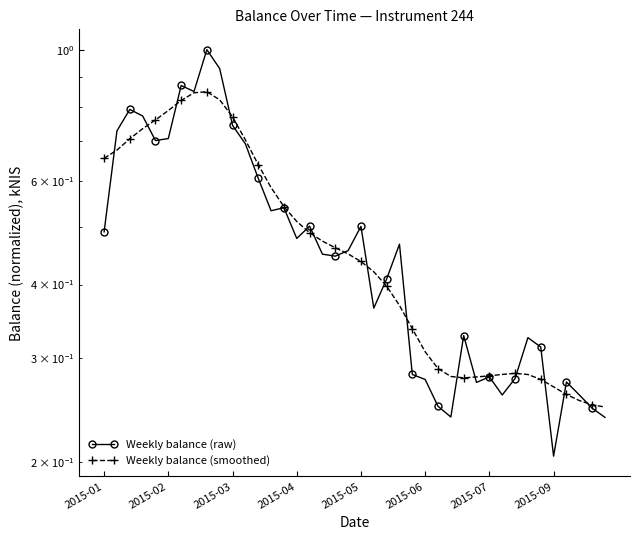

What are all the series names shown in the legend?

Weekly balance (raw), Weekly balance (smoothed)